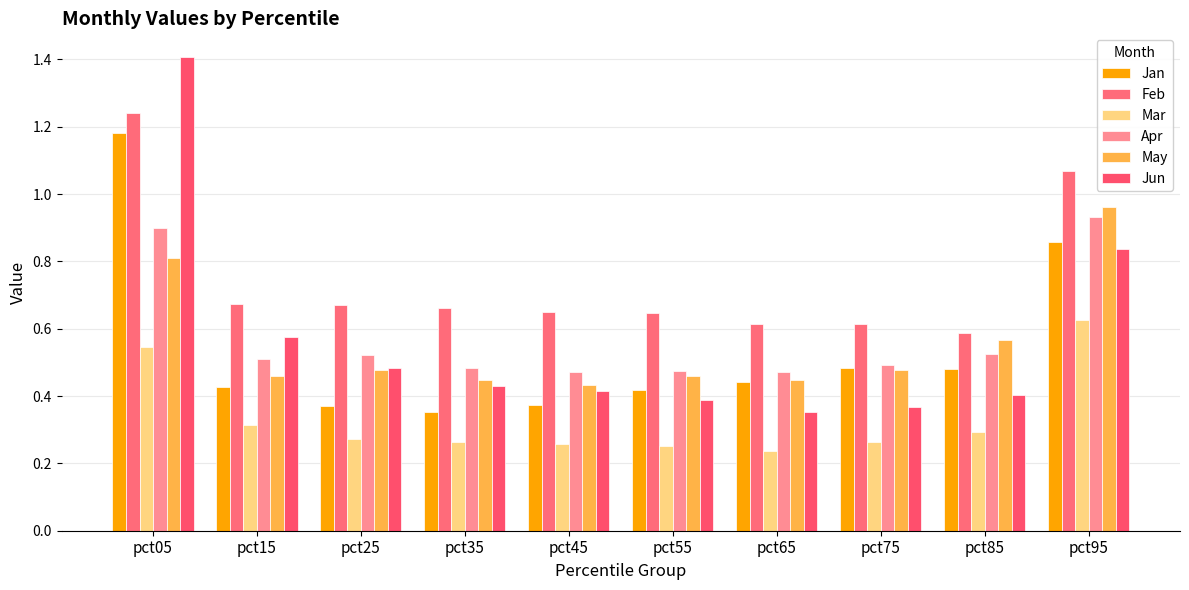

How many bars are there in total?

60